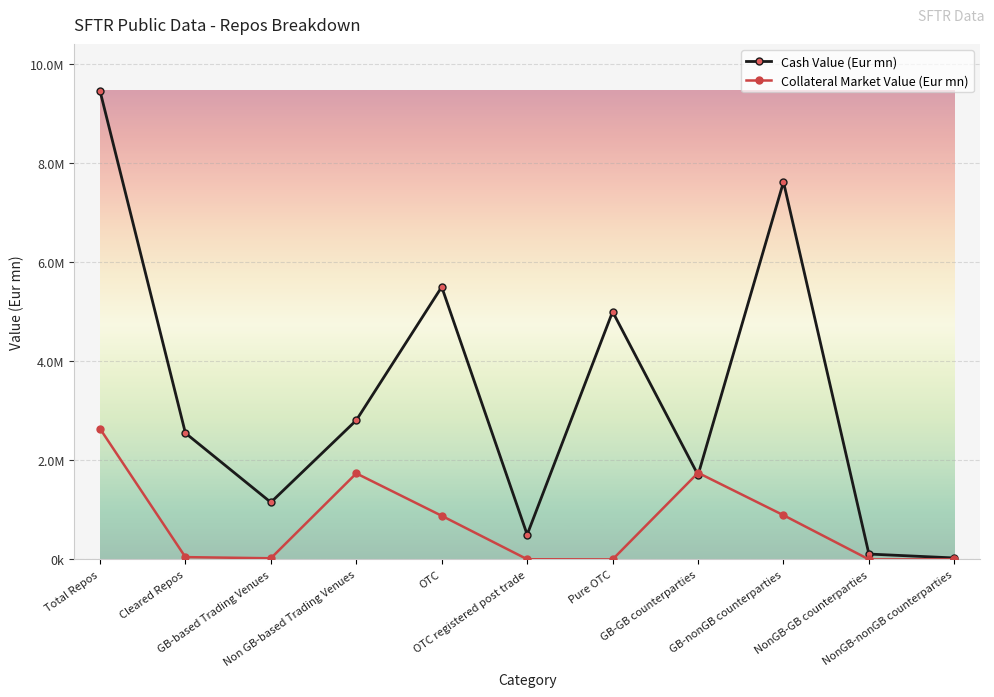

What is the difference between the Cash Value (Eur mn) values at GB-nonGB counterparties and Total Repos?

1842065.2